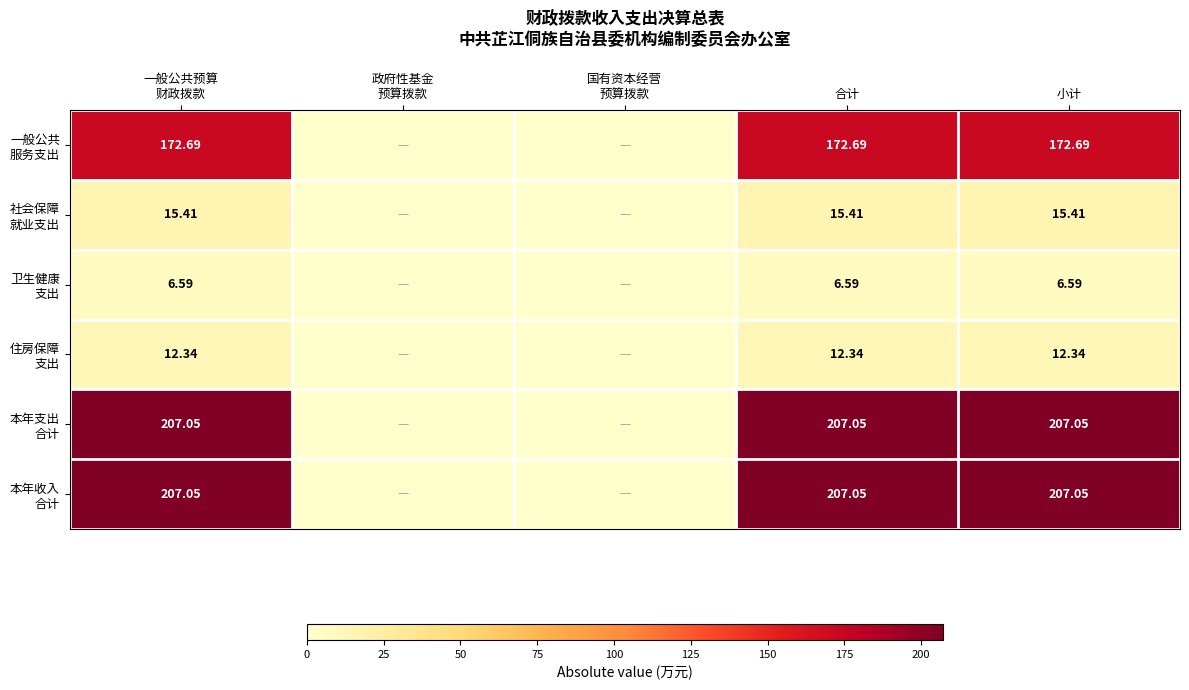

How many categories are shown in the chart?

5